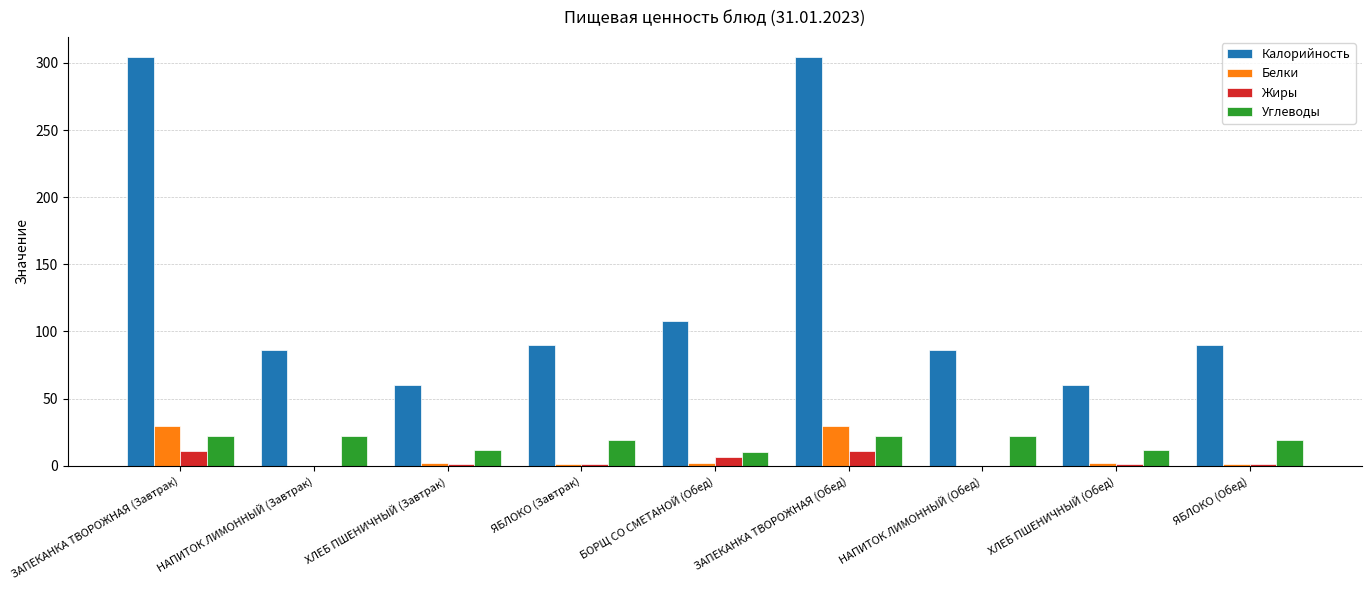

What is the highest value of the Углеводы series?

22.3